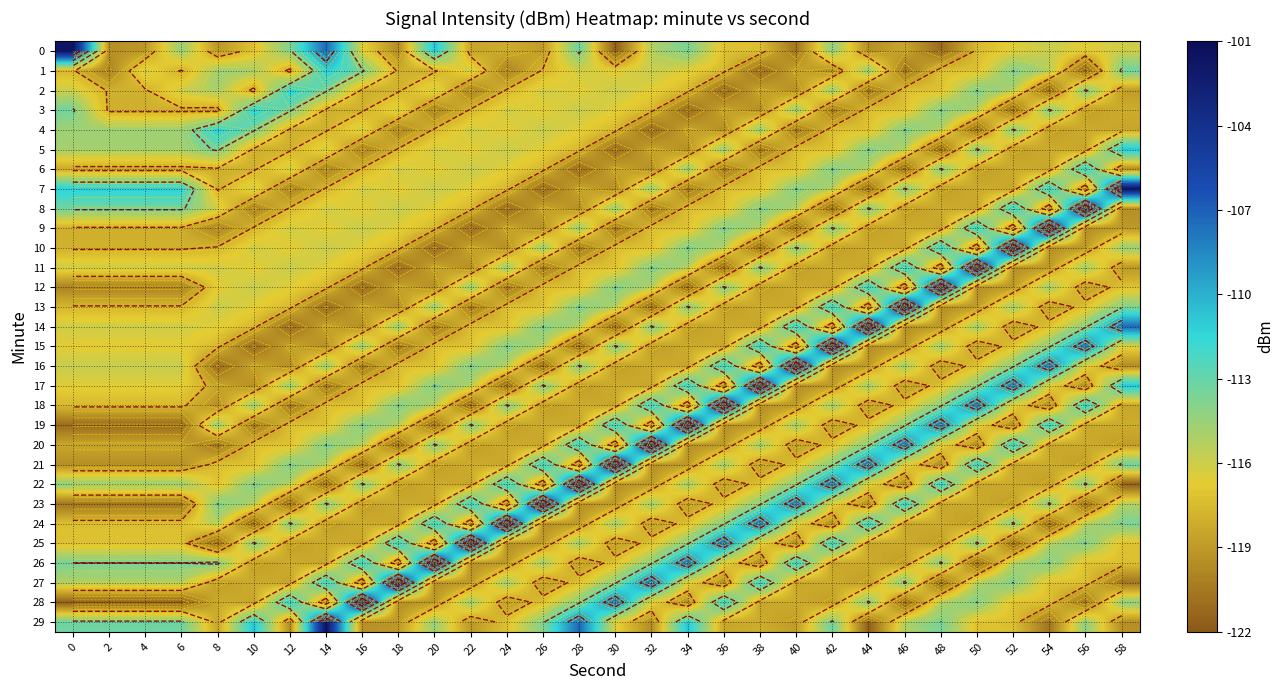

At which label does 28 first exceed -118?

12